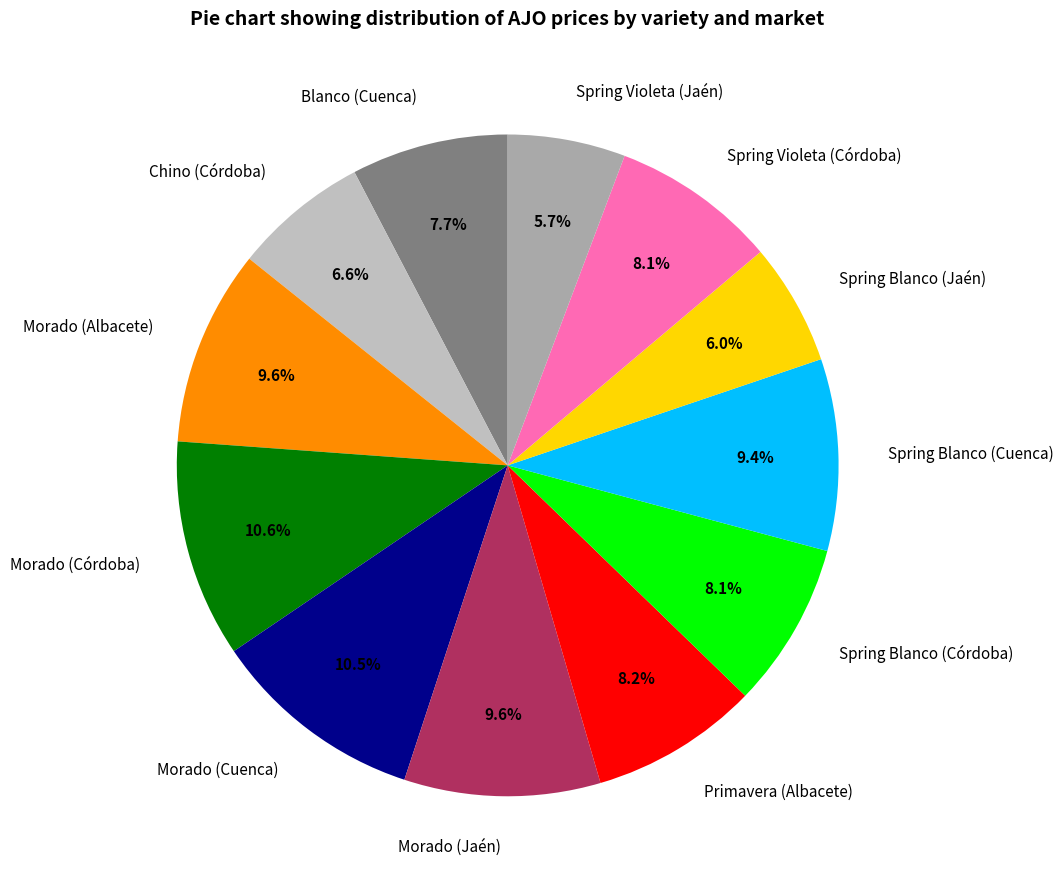

Count the number of slices in the pie.

12